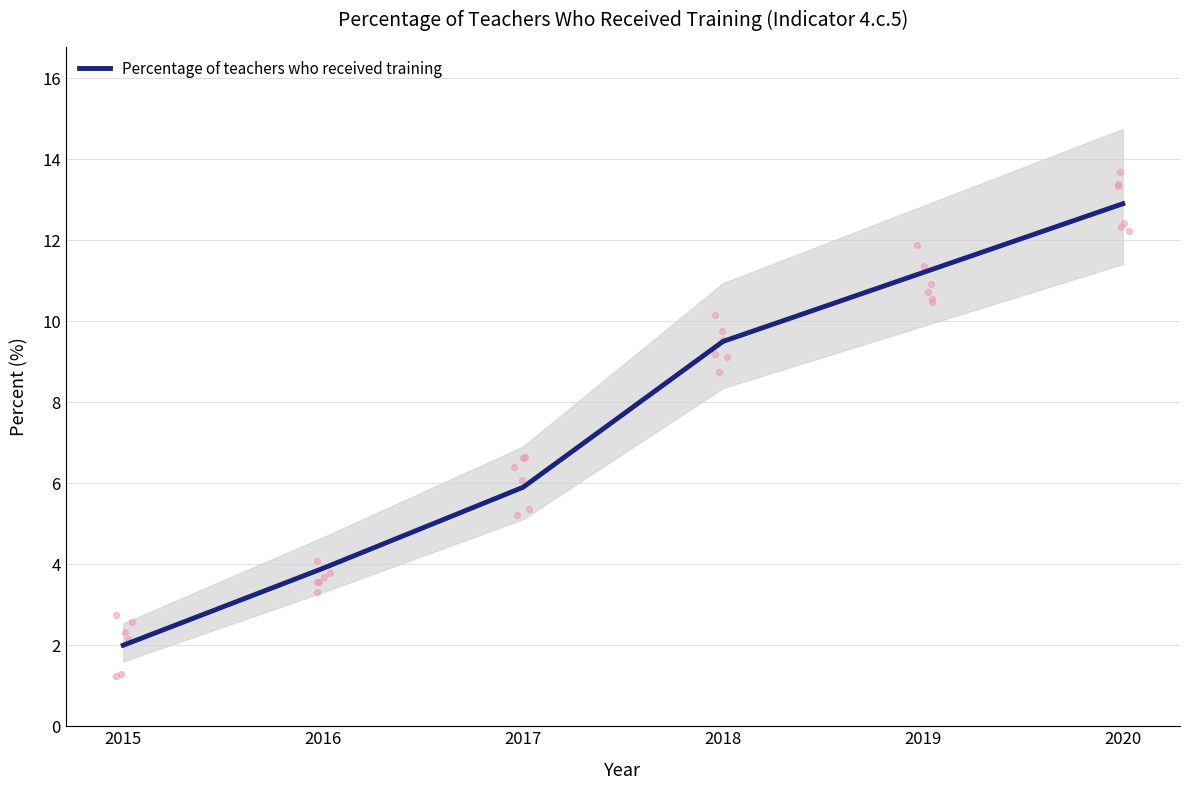

What is the change in value from 2019 to 2020?

+1.7